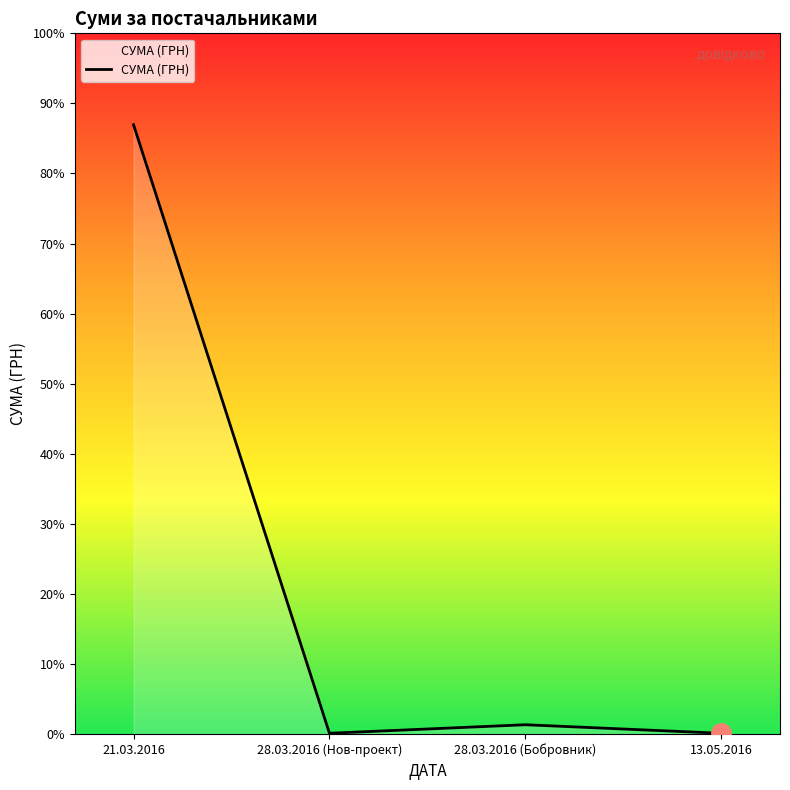

Does the chart have visible grid lines?

No